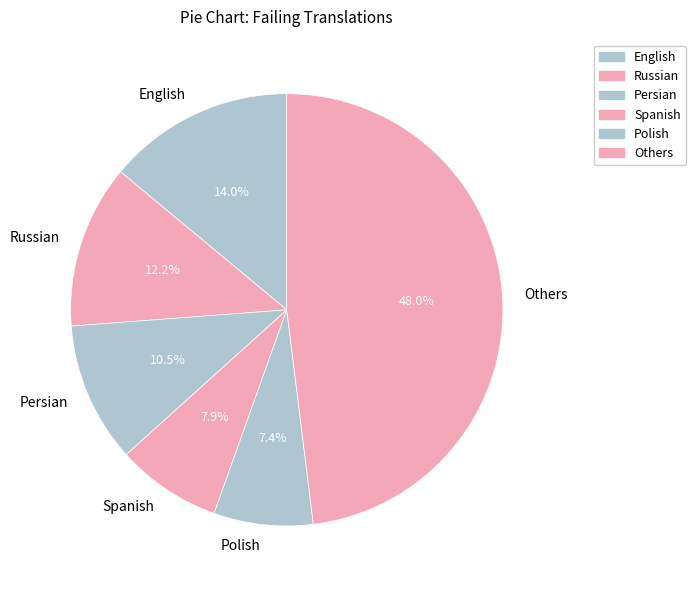

How many slices are in this pie chart?

6